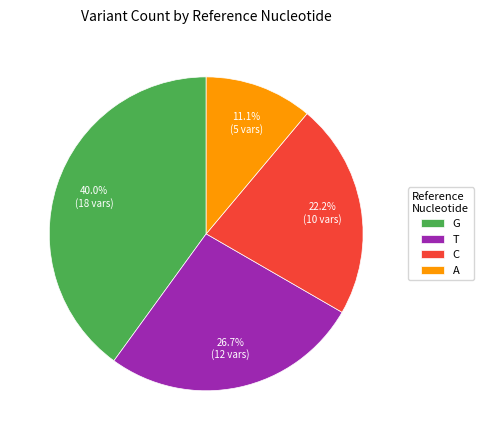

What is the ratio of the value at A to the value at T?

0.4